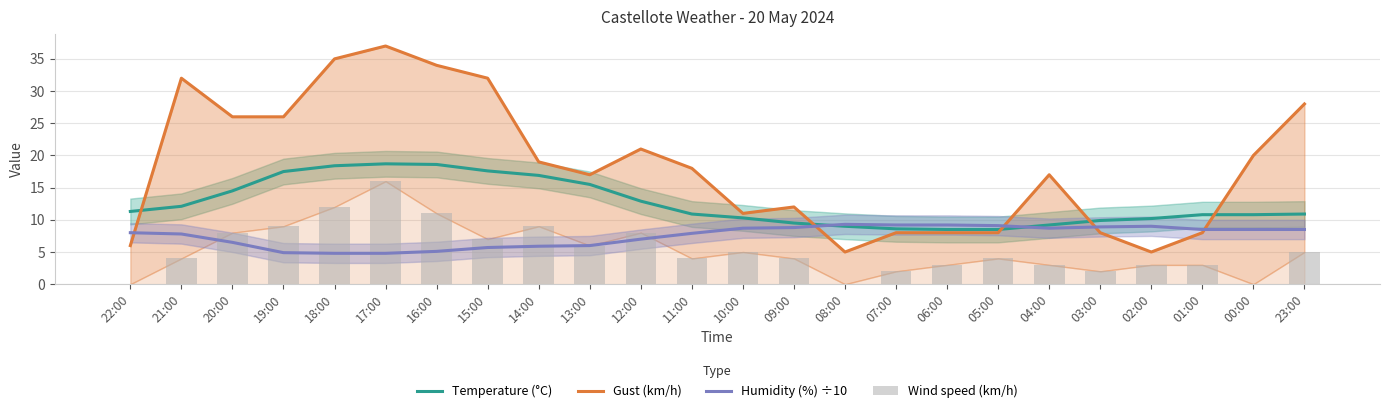

What is the greatest value displayed?

37.0